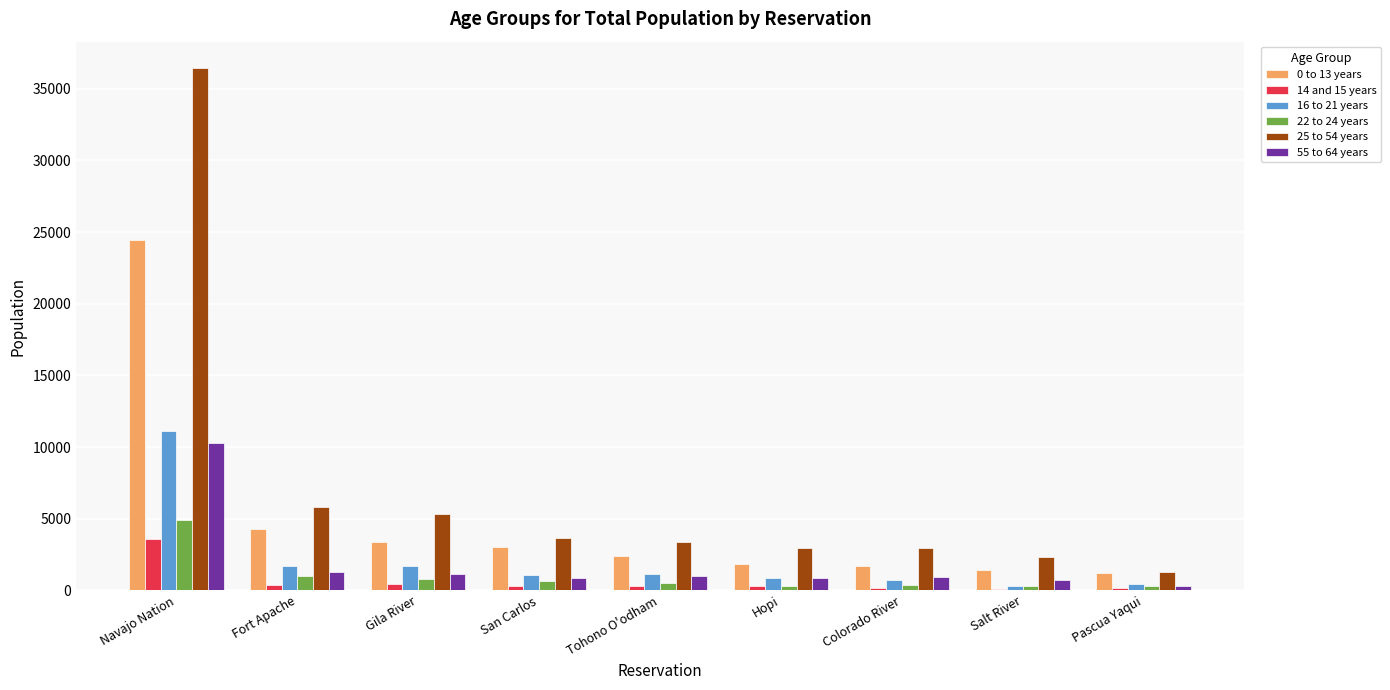

What is the difference between the maximum and minimum values in the 55 to 64 years series?

10010